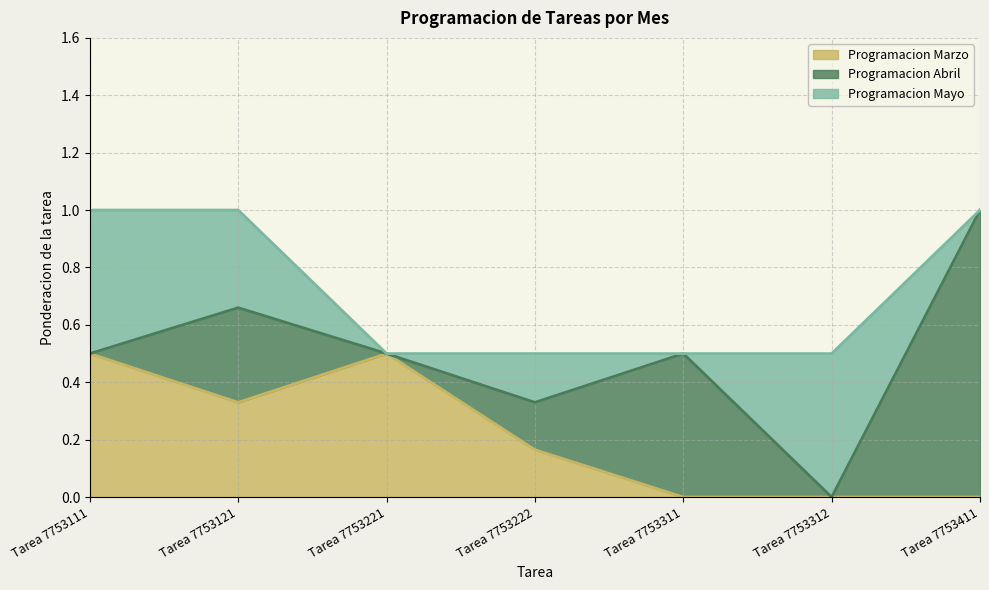

What is the sum of all Programacion Abril values?

2.0